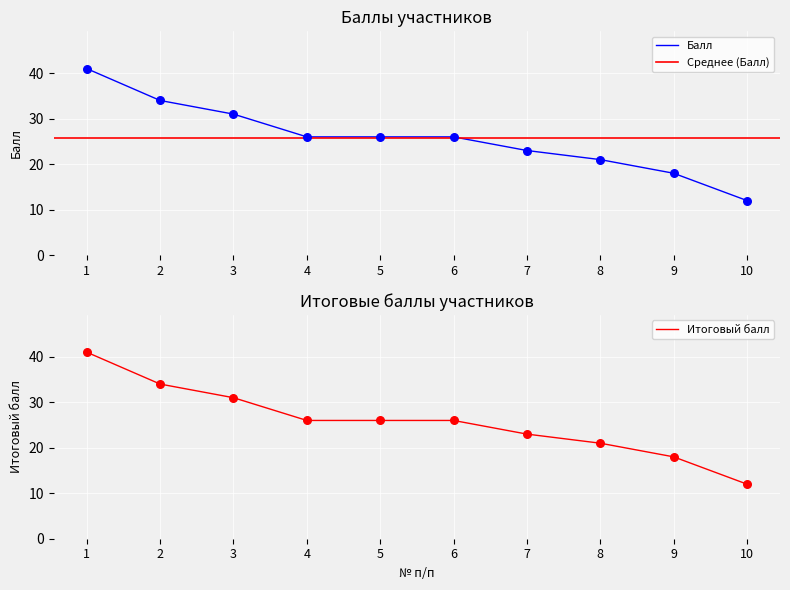

At which category is the sum across all series the highest?

1